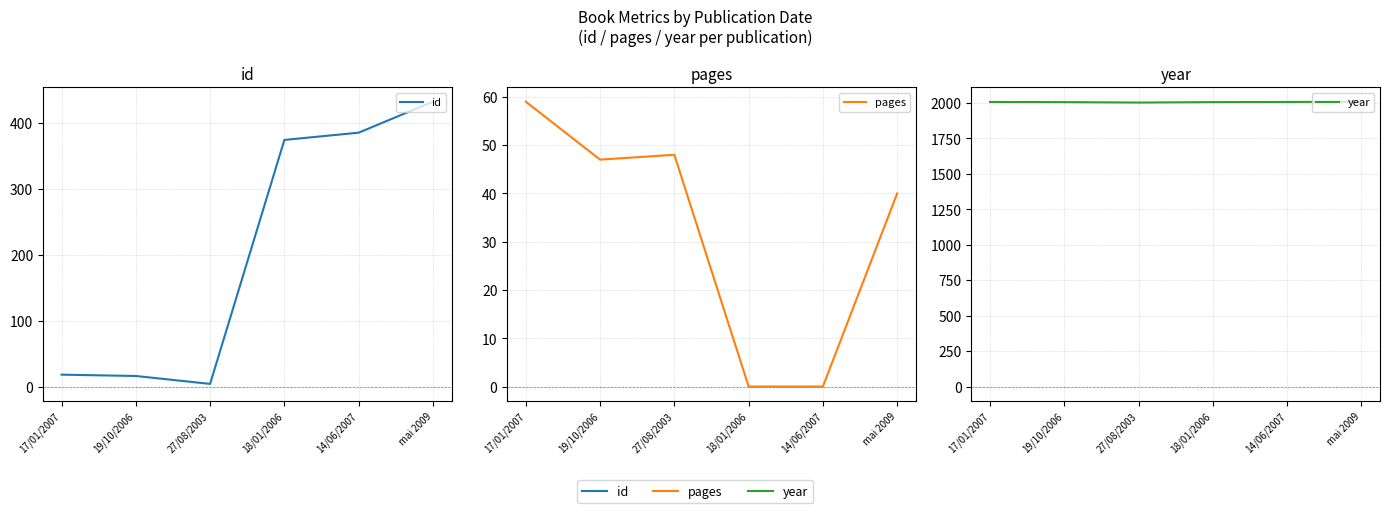

What are all the series names shown in the legend?

id, pages, year